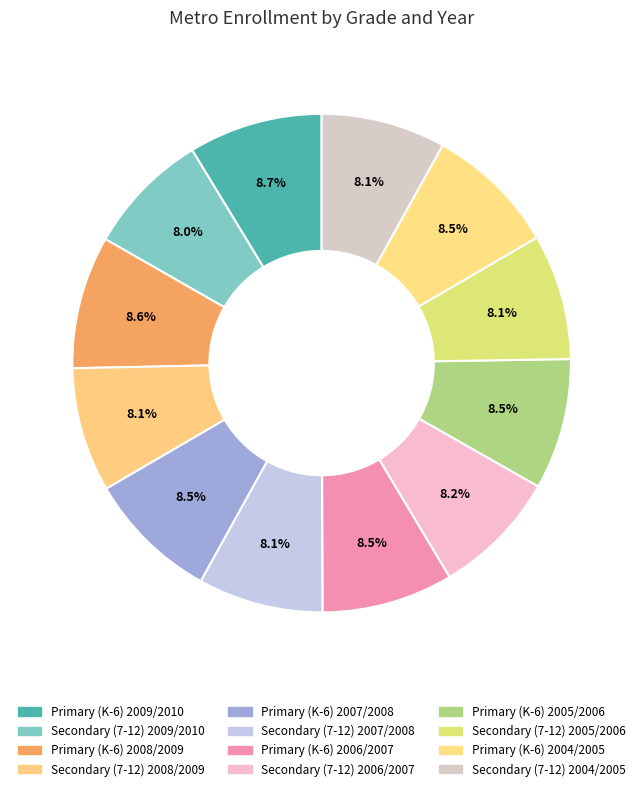

How many slices are in this pie chart?

12